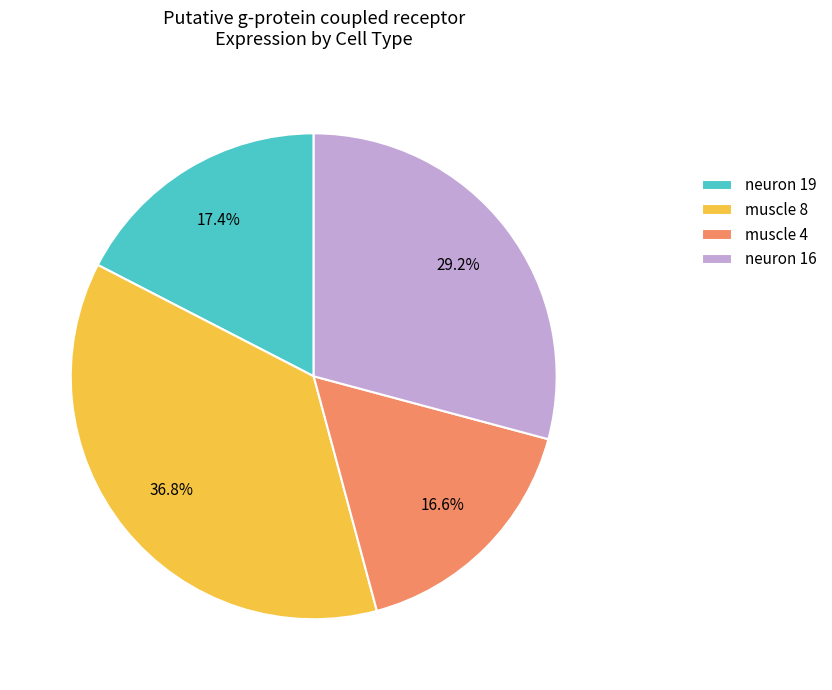

To the nearest percent, what is the difference between the largest and smallest slice percentages?

20%